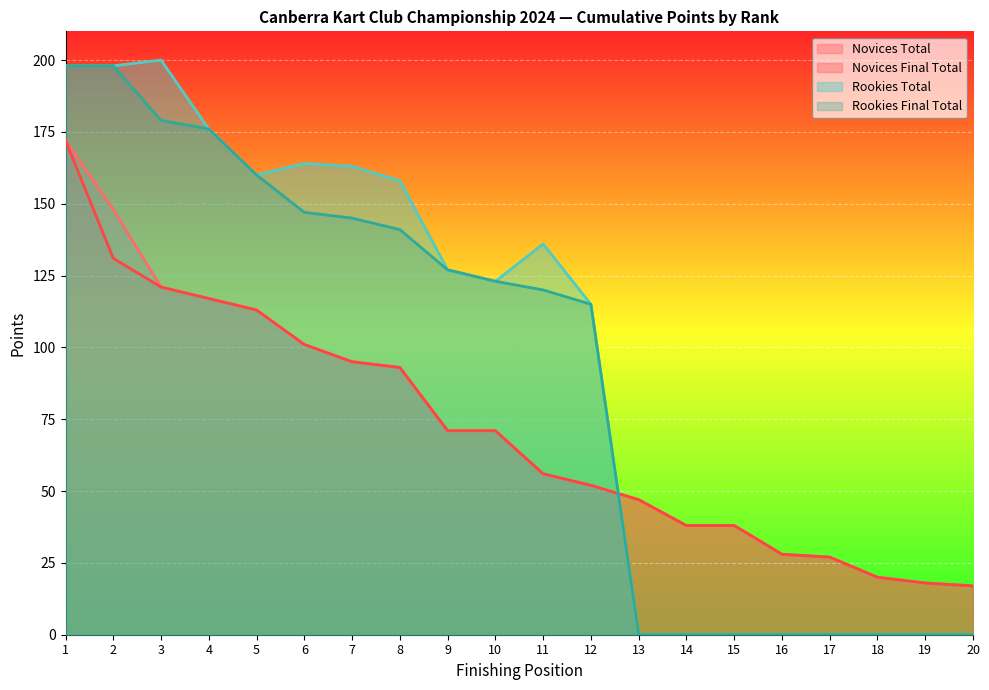

What is the difference between the Rookies Final Total values at 11 and 12?

5